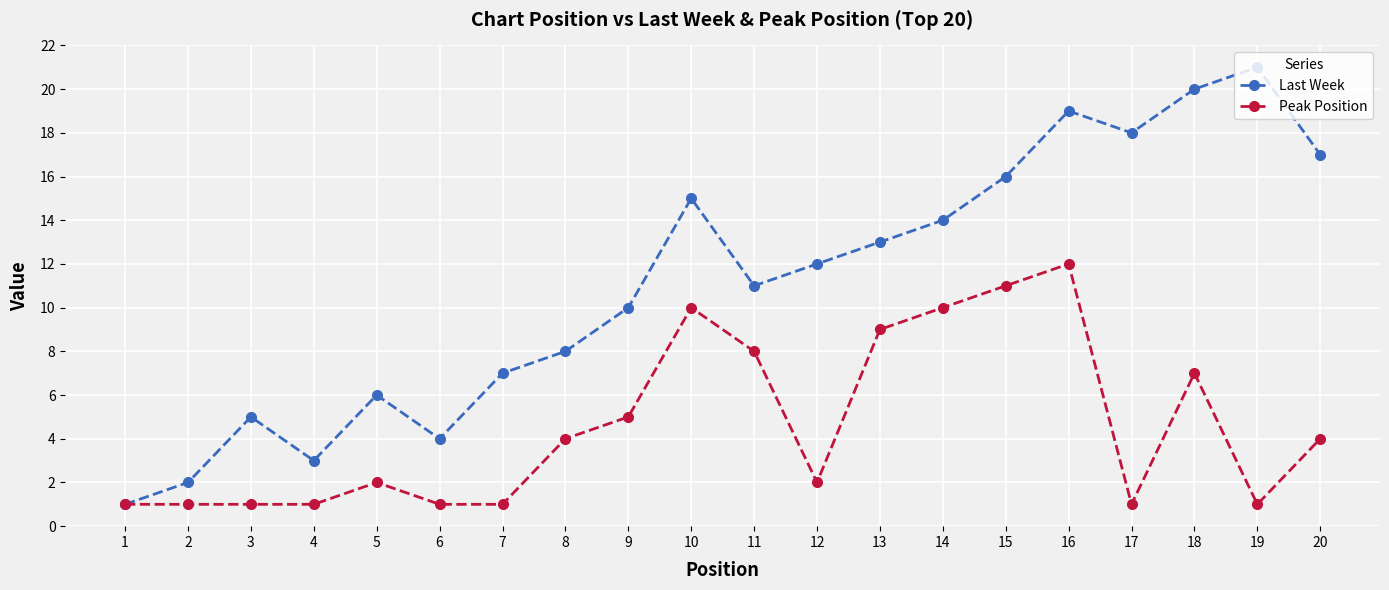

List the series in order of their overall mean, lowest first.

Peak Position, Last Week